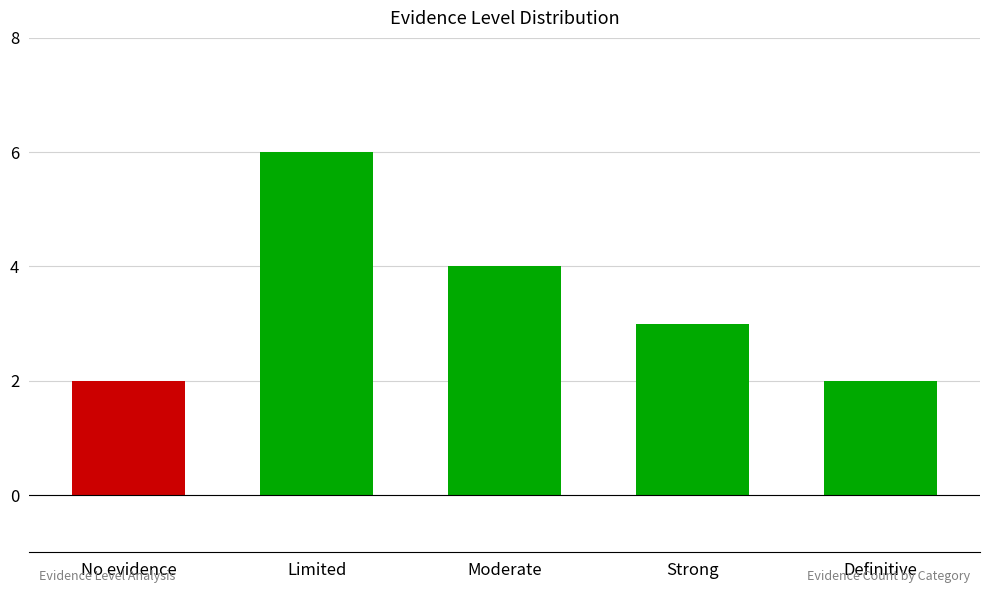

Where is the data nearest to the value 4?

Moderate